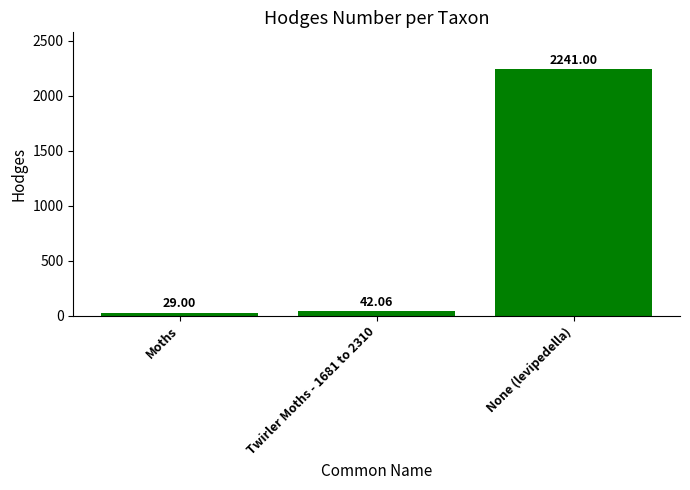

What is the change in value from Twirler Moths - 1681 to 2310 to None (levipedella)?

+2198.9